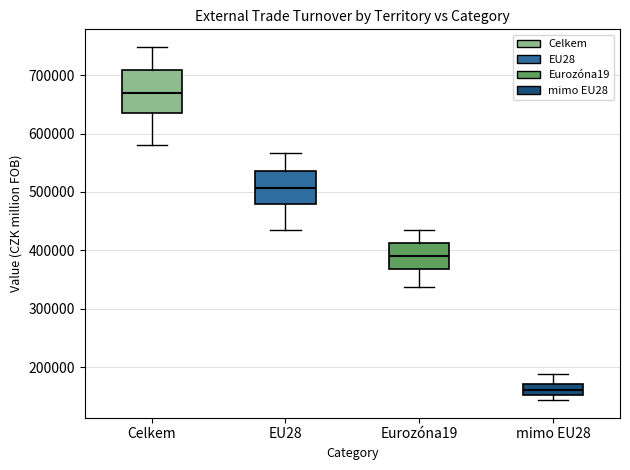

Where is the upper edge of the box for EU28 on the y-axis? The values are not printed on the chart, so give them approximately, as read against the axis.

540000